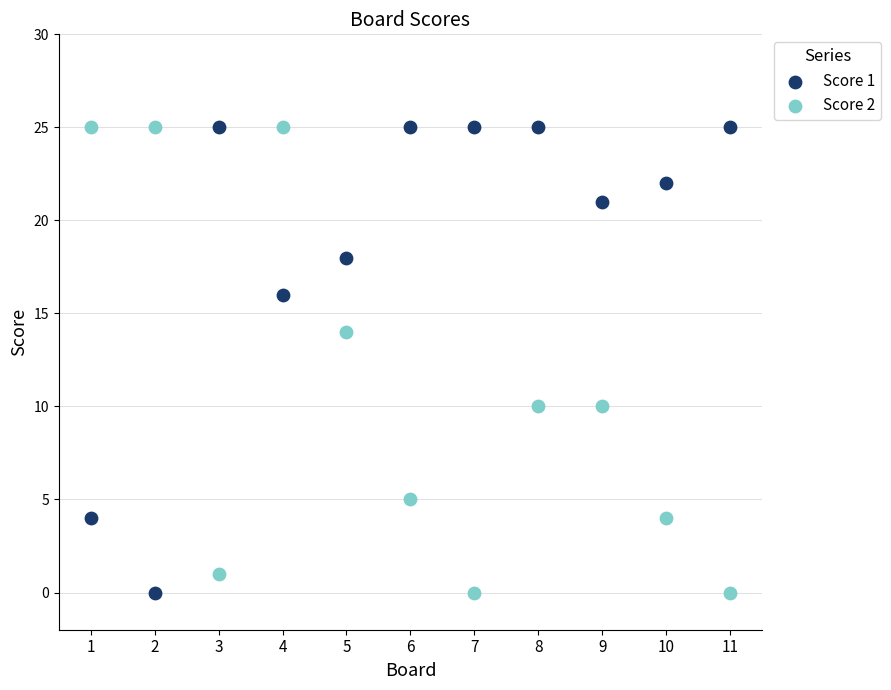

What is the X range (max minus min) for the scatter plot?

10